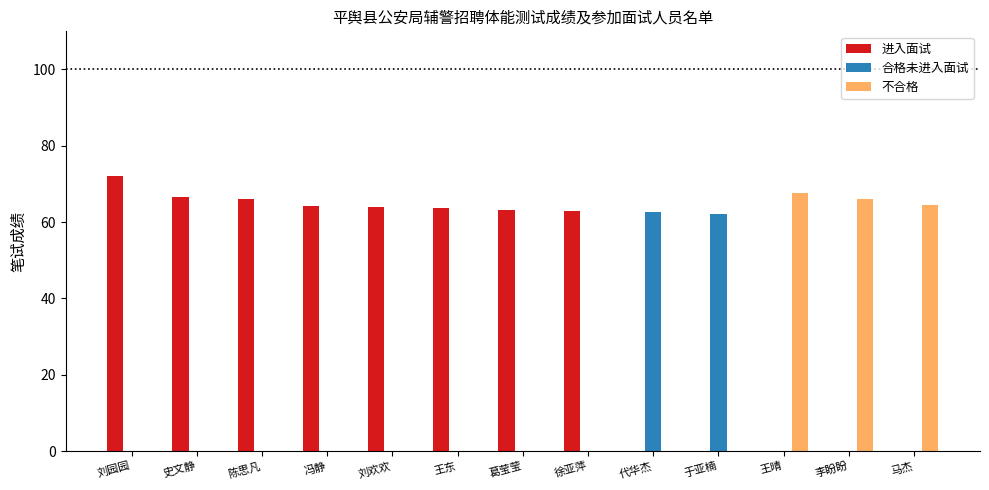

Which series has the largest total across all categories?

进入面试